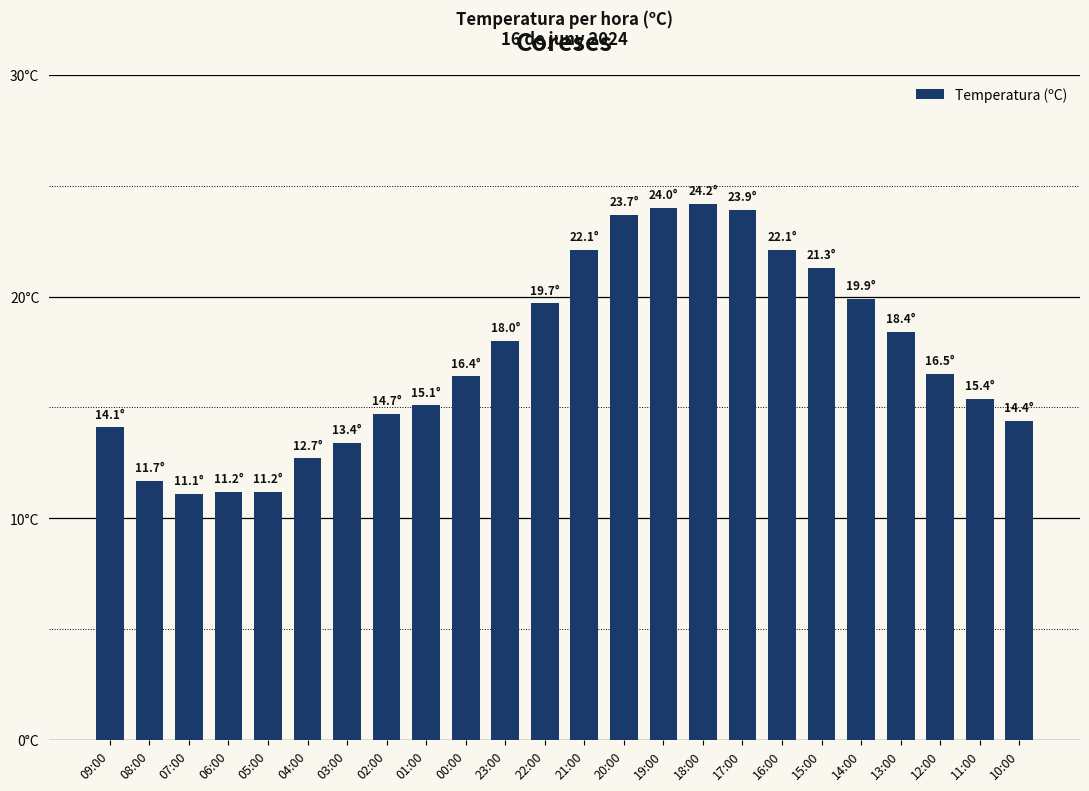

Which category has the lowest value across all series?

07:00